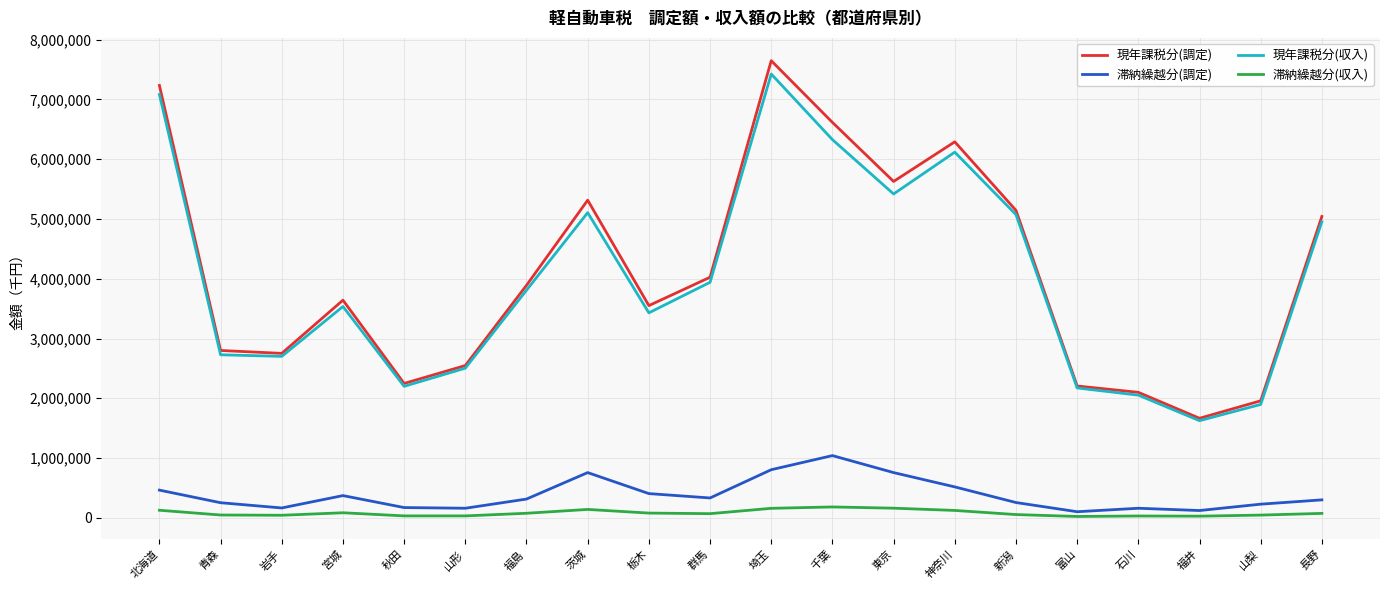

Where does the 滞納繰越分(収入) series first go above 74312?

北海道